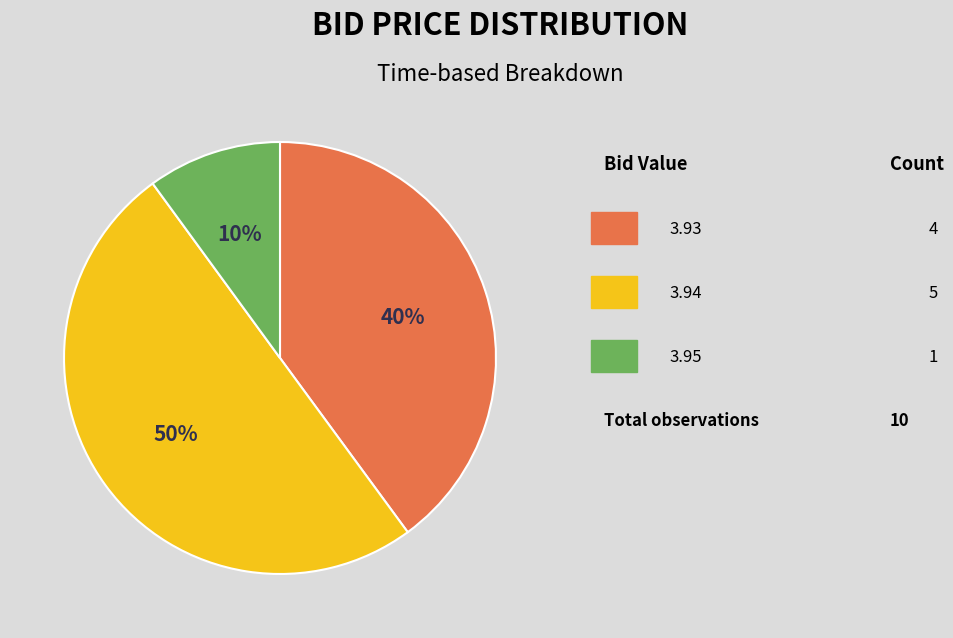

How many slices are in this pie chart?

3